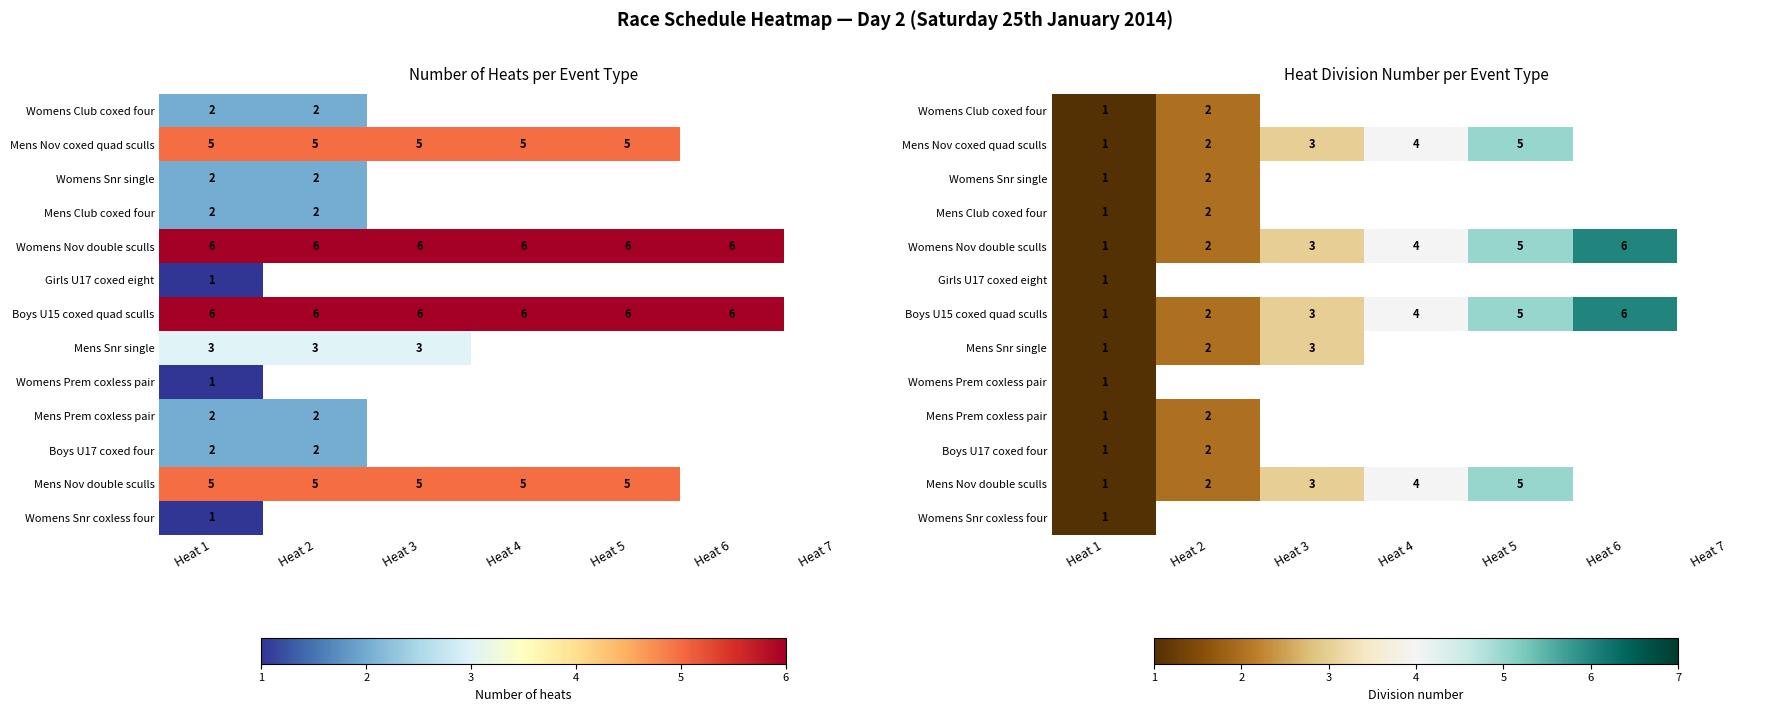

Is the value of Mens Prem coxless pair at Heat 4 greater than the value of Womens Prem coxless pair at Heat 4?

No